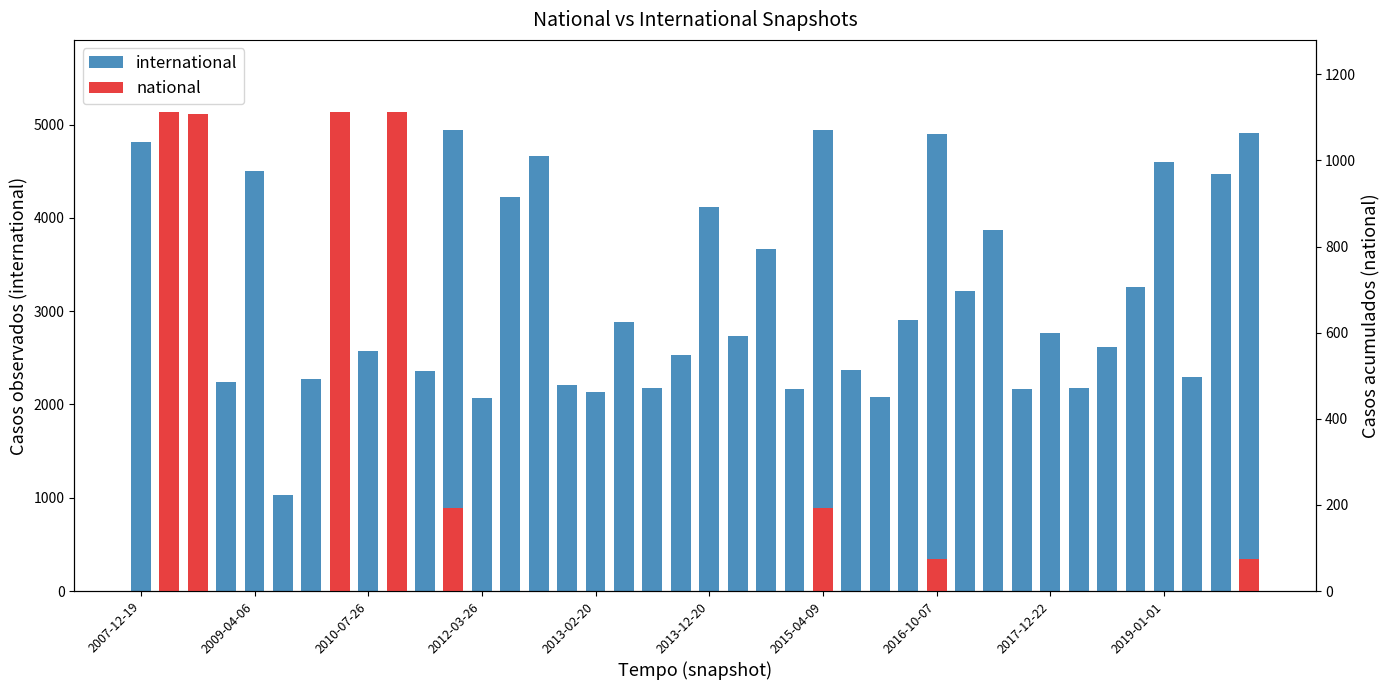

What is the difference between the maximum and minimum values in the international series?

4106